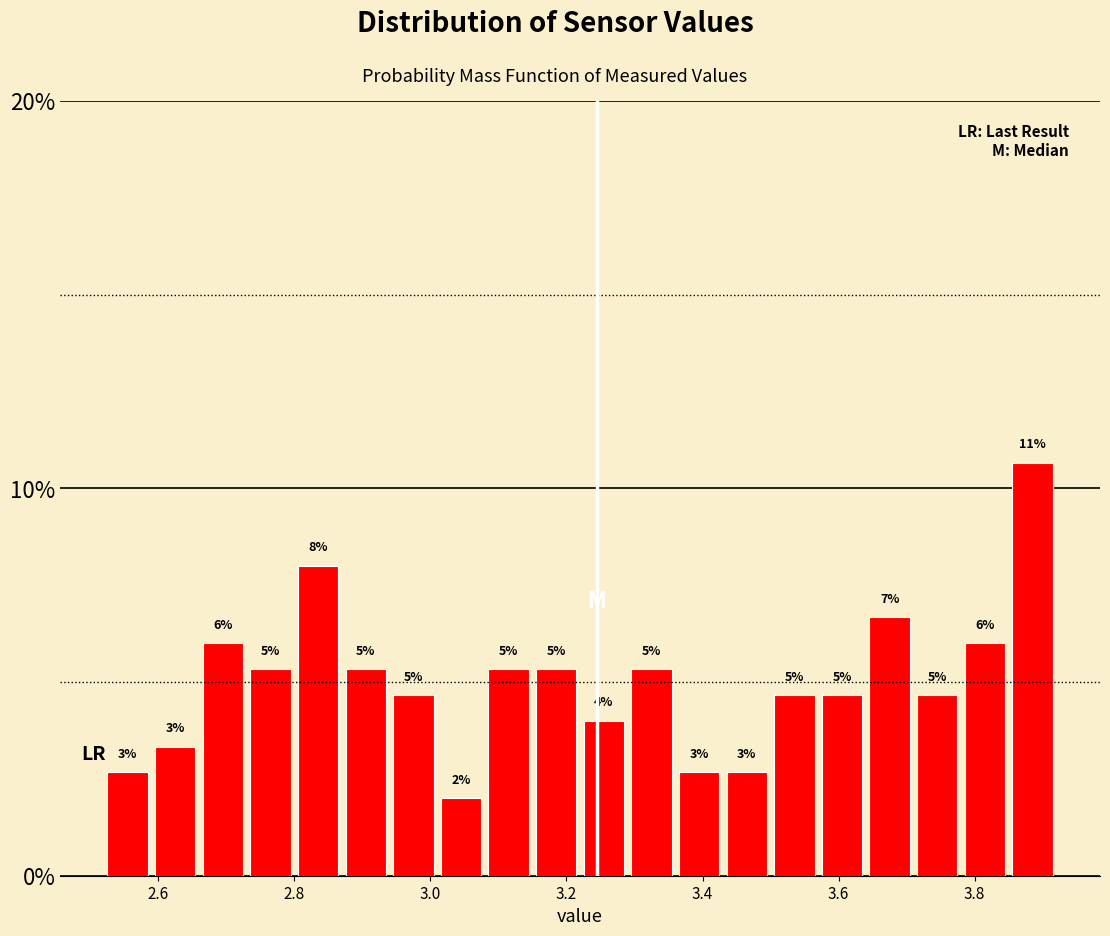

Around what value on the x-axis is the tallest bar? Give the approximate position of its centre, as read against the axis.

3.88